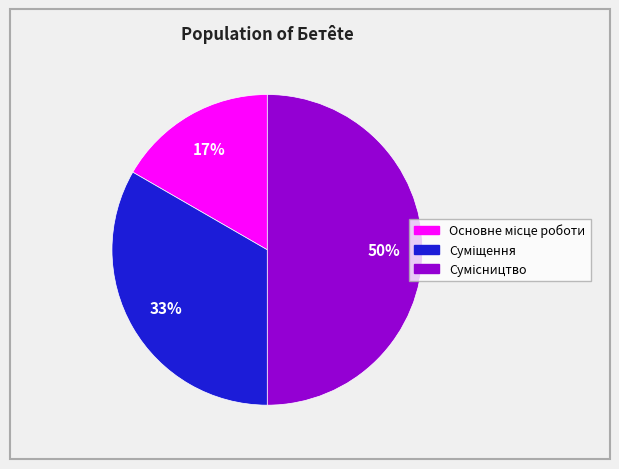

To the nearest percent, what is the difference between the largest and smallest slice percentages?

33%